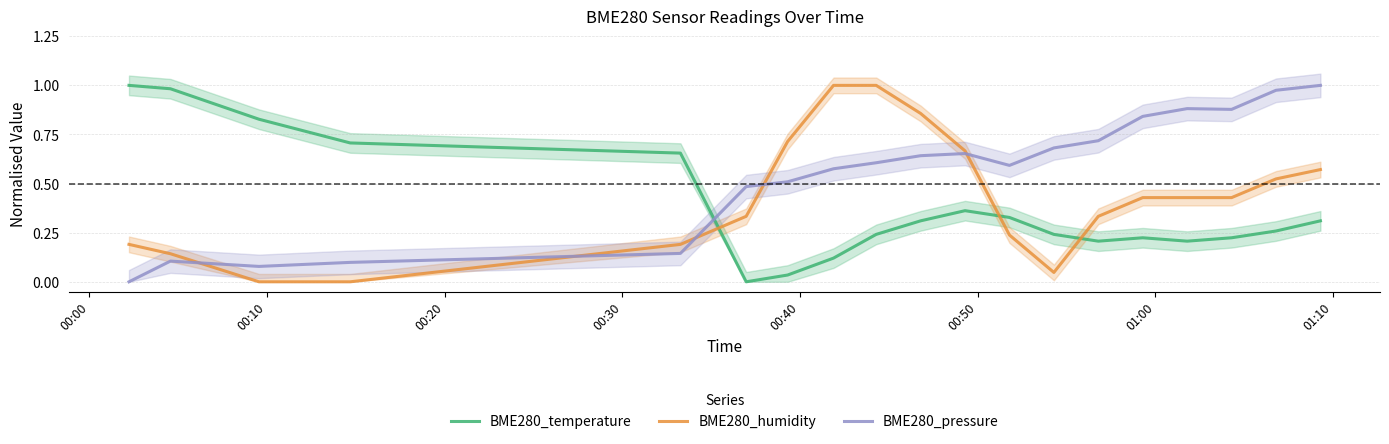

Does the chart have visible grid lines?

Yes